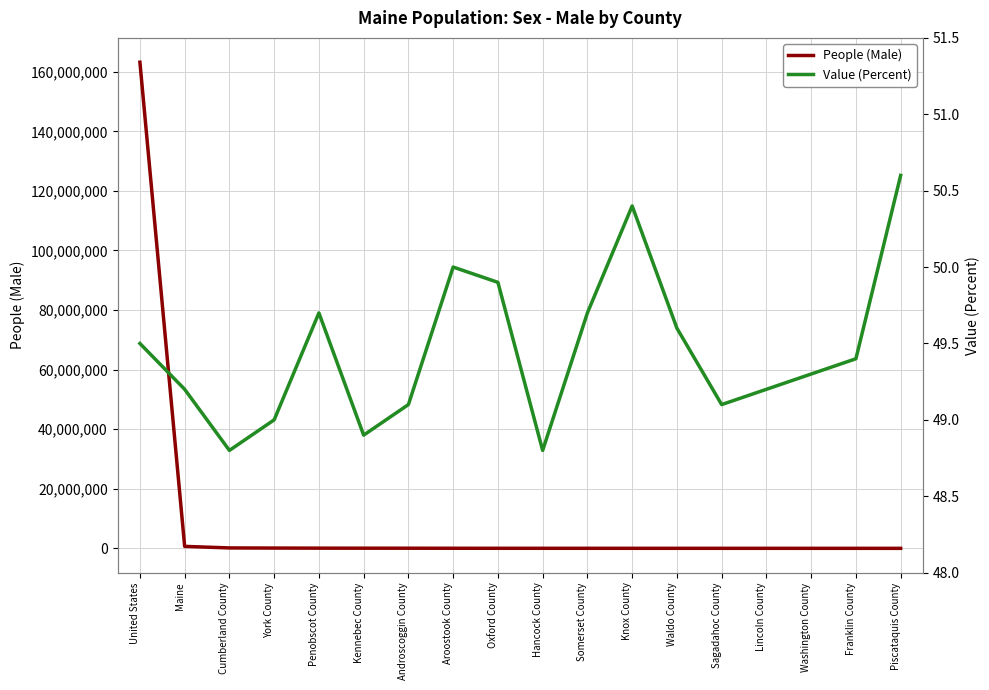

Is it true that Value (Percent) equals 49.1 at Androscoggin County?

True